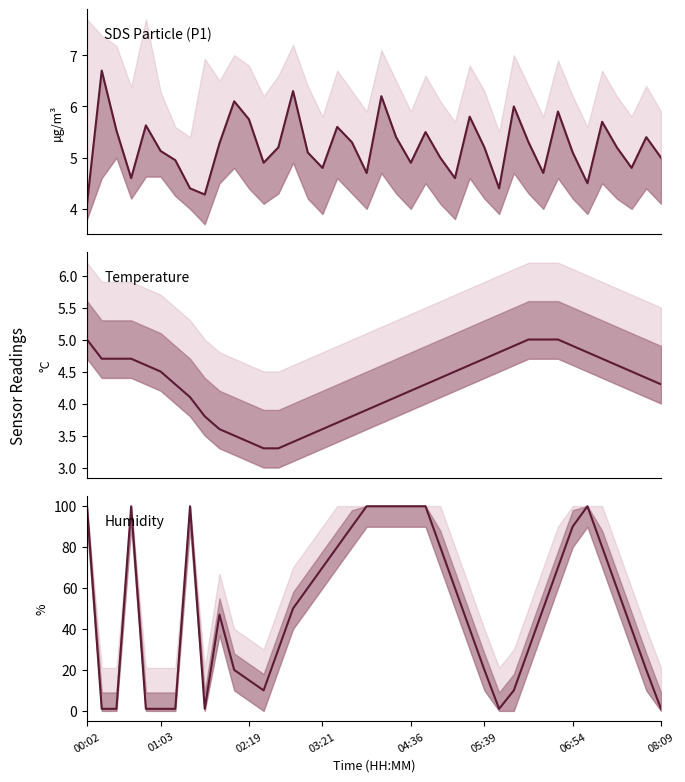

At how many categories does at least one series exceed 56?

19